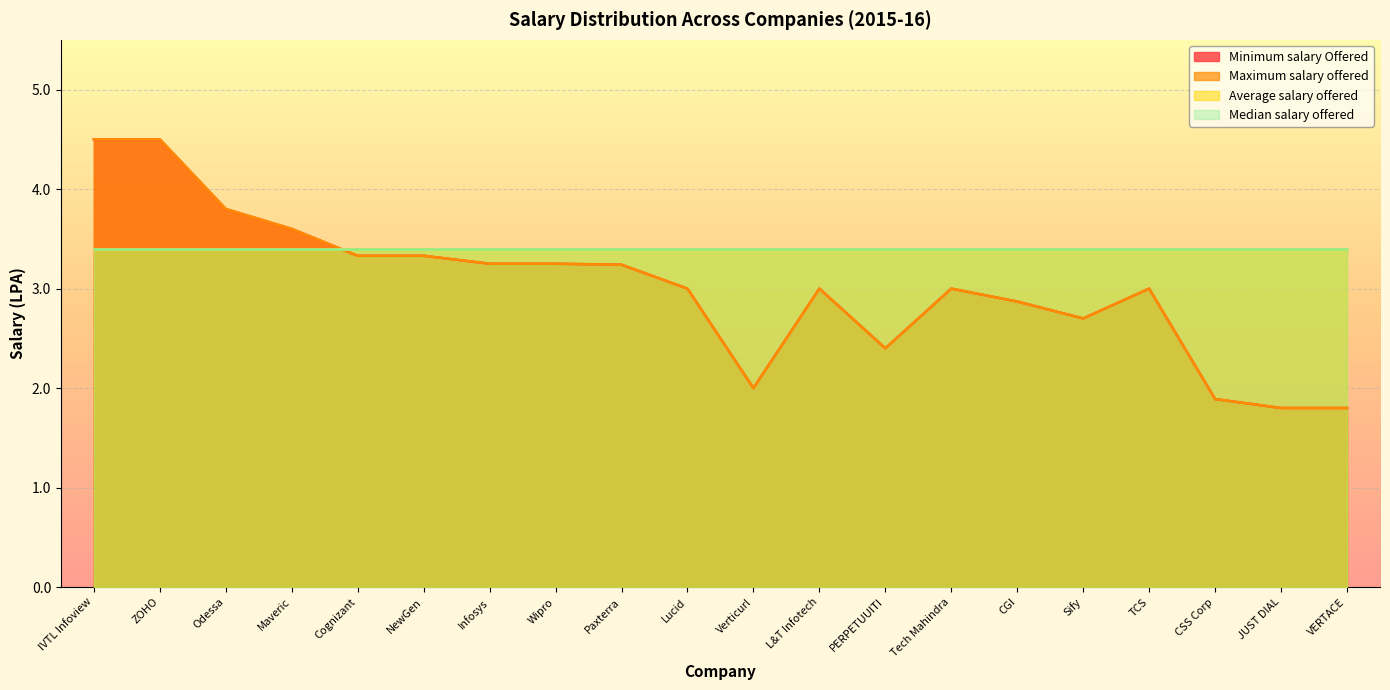

True or false: Maximum salary offered and Minimum salary Offered cross at least once.

False